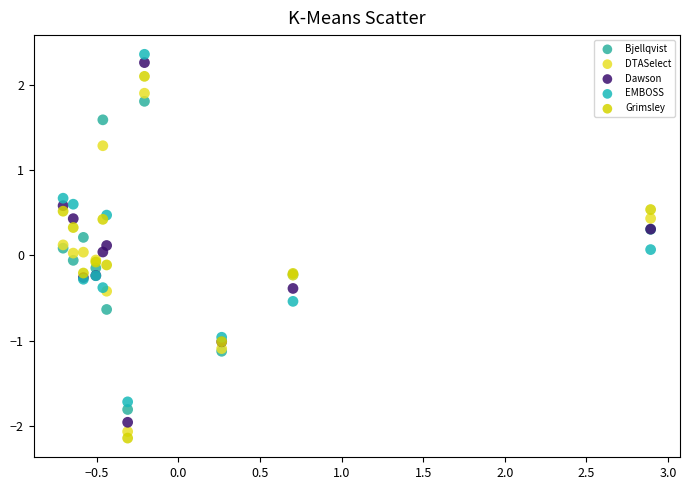

Which series contains the lowest Y value?

Grimsley